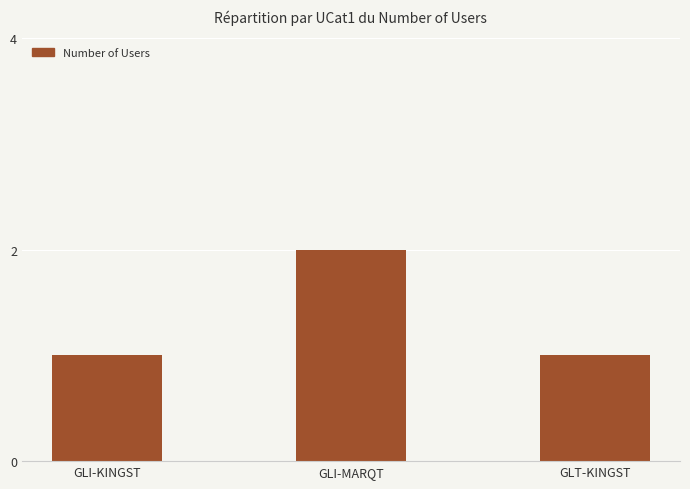

What is the maximum value shown in the chart?

2